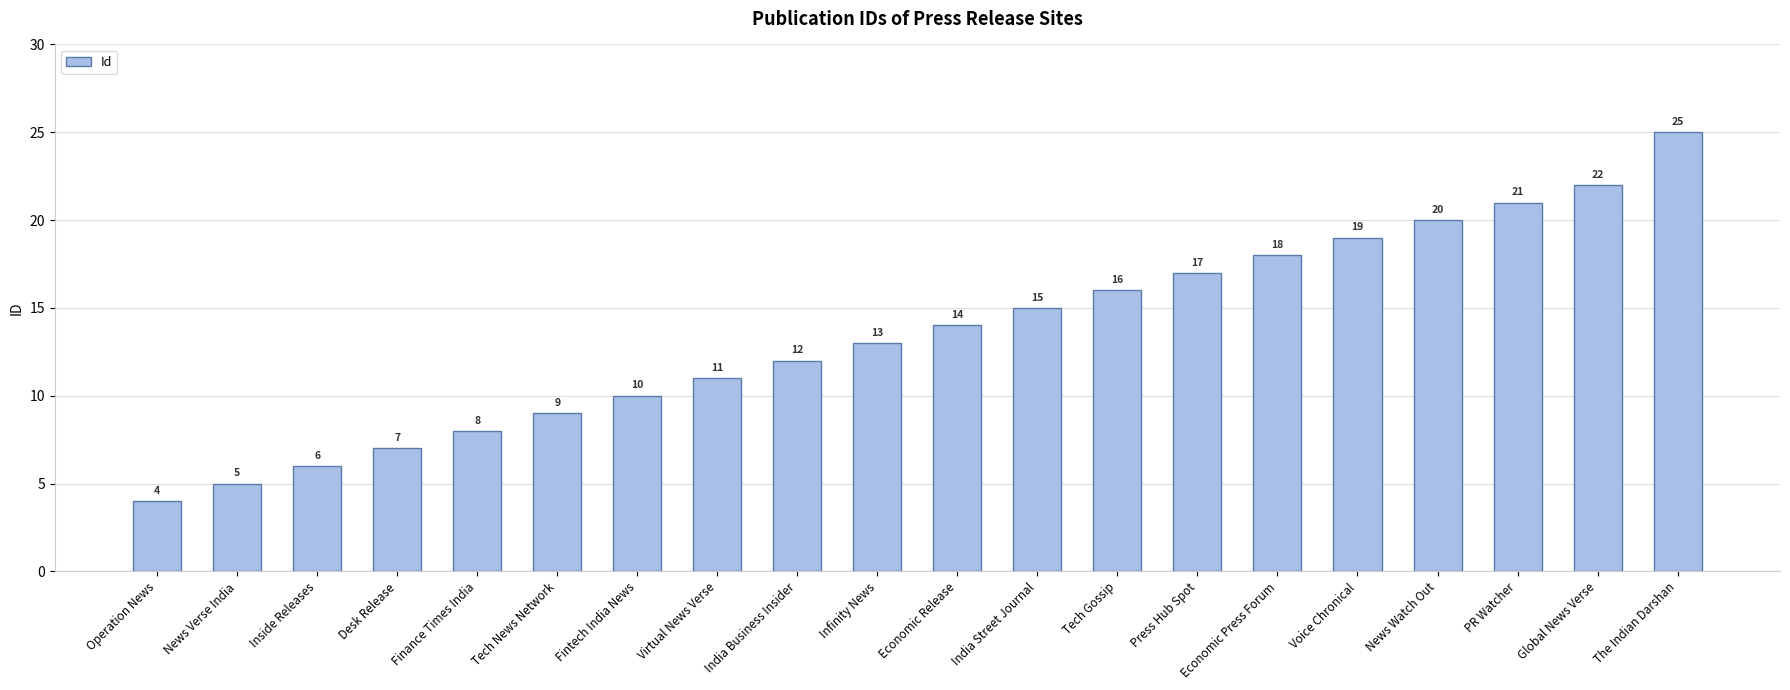

At which label is the value closest to 14?

Economic Release